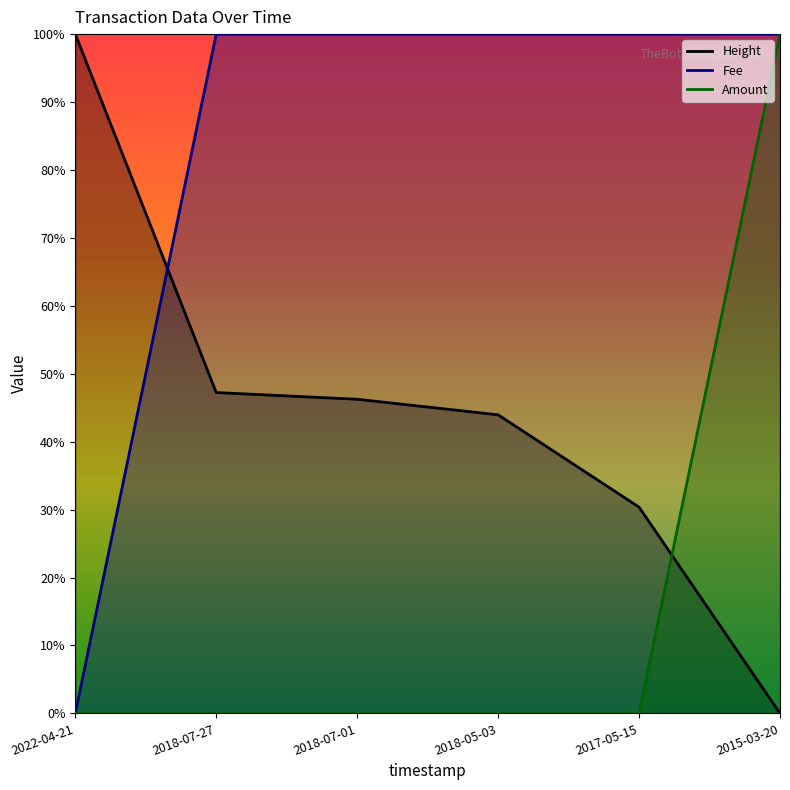

Where do Fee and Height first cross each other?

2022-04-21 and 2018-07-27